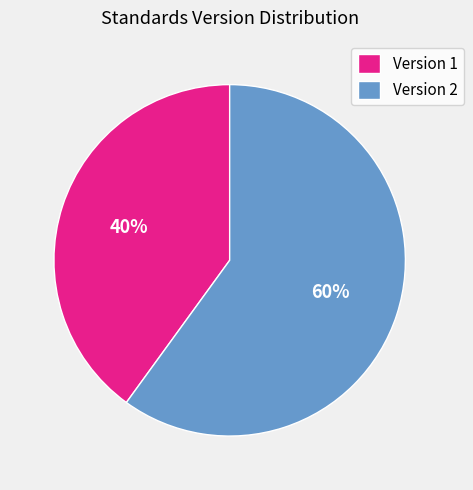

What percentage is the Version 2 slice, to the nearest percent?

60%